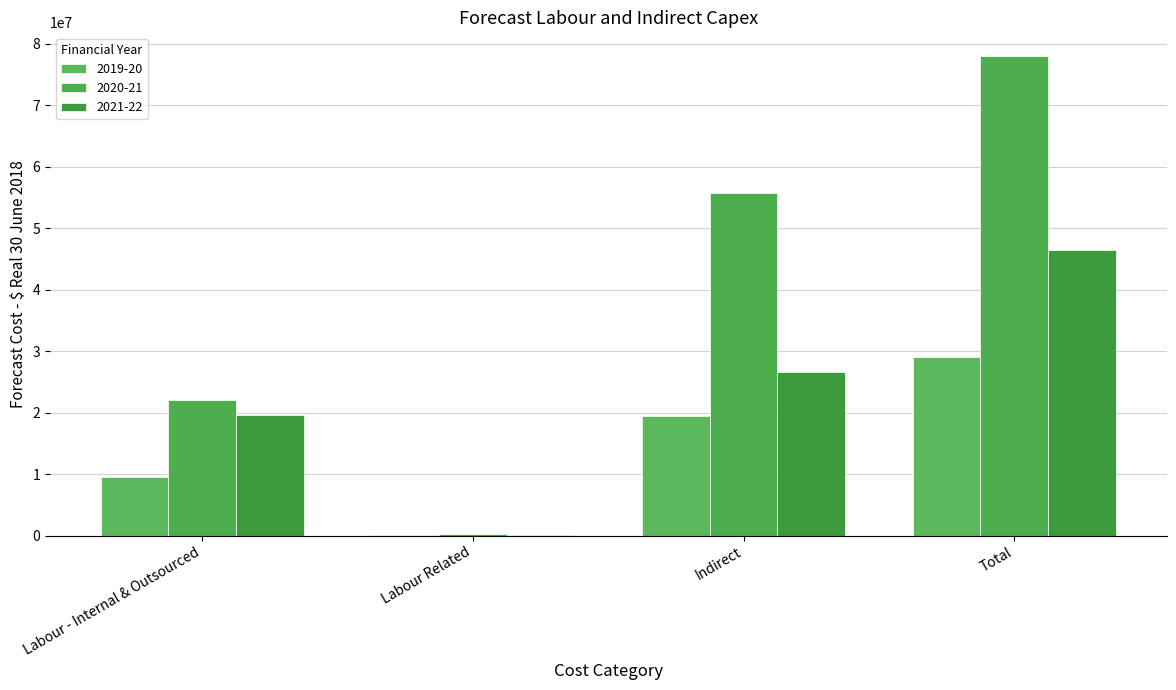

What is the sum of the 2019-20 values at Labour - Internal & Outsourced and Indirect?

28998127.8